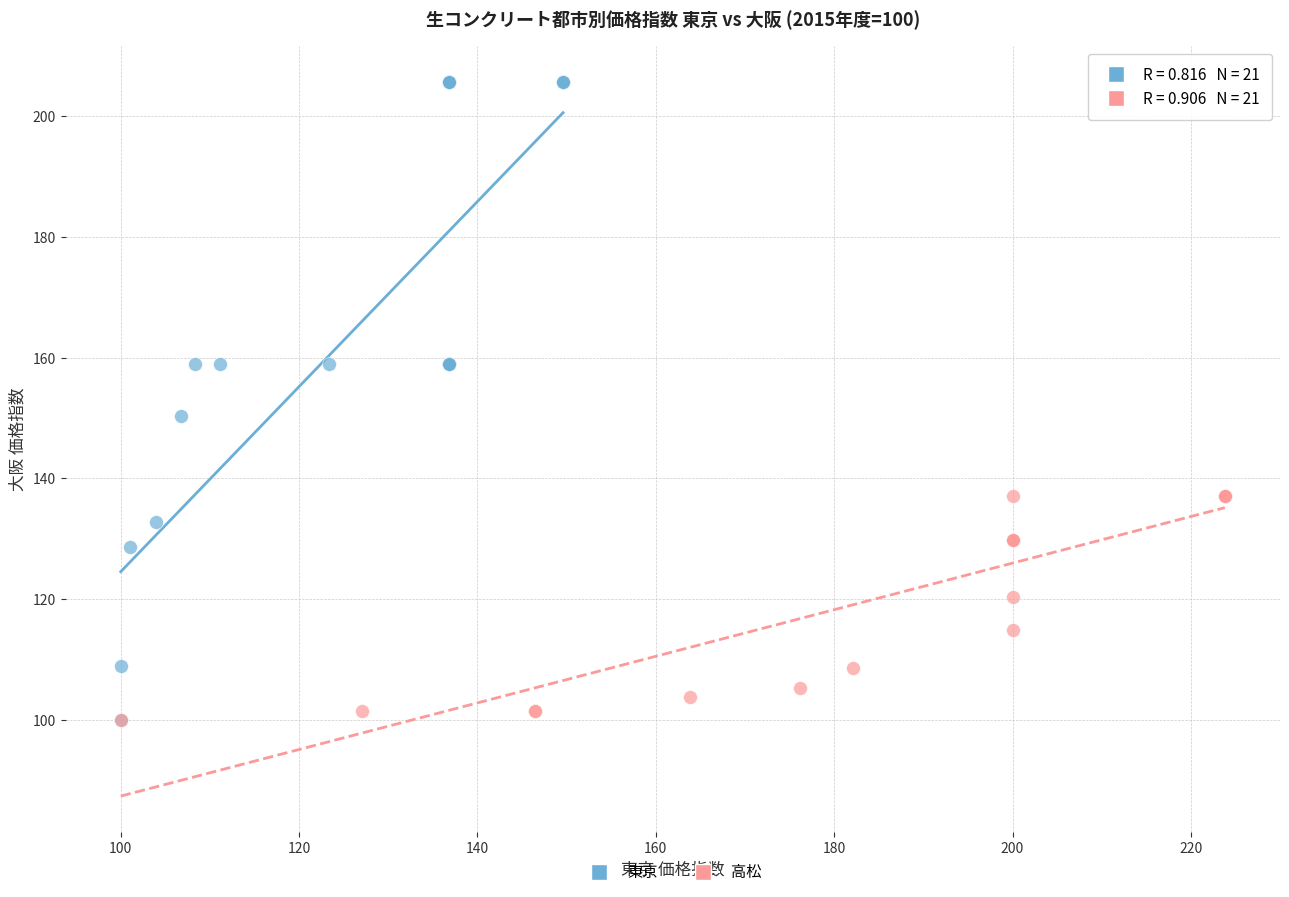

Which series has the largest Y range (max minus min)?

東京